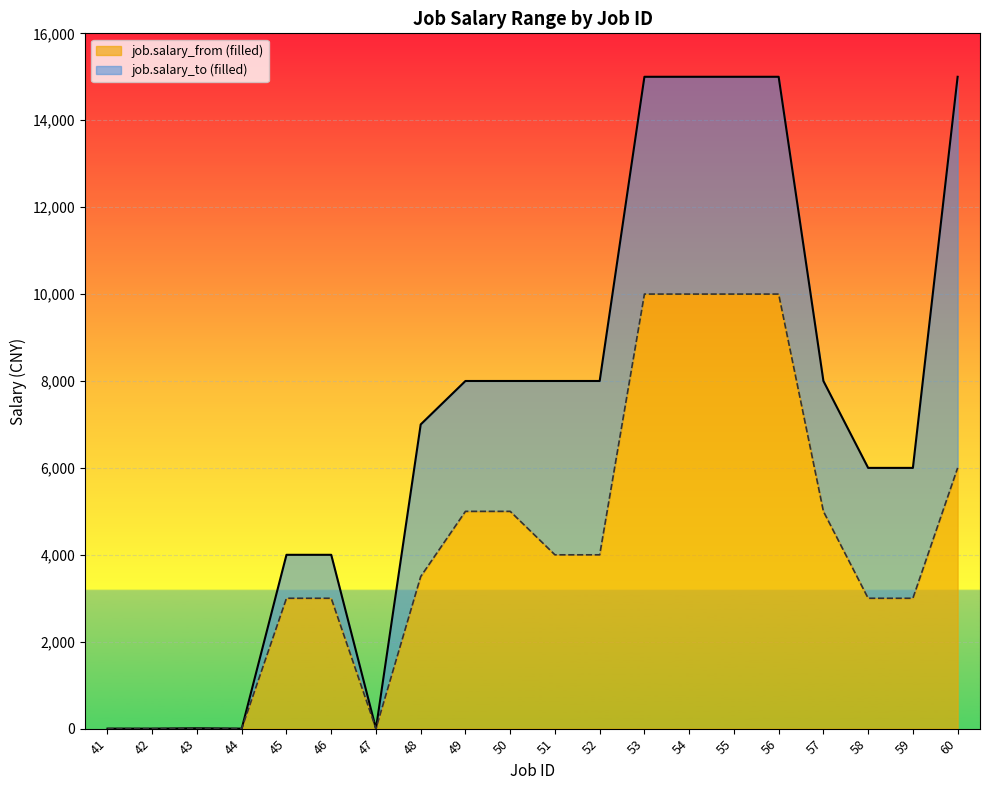

Reading left to right, transcribe all the data shown in this chart.

job.salary_from: 0	0	5	0	3000	3000	0	3500	5000	5000	4000	4000	10000	10000	10000	10000	5000	3000	3000	6000
job.salary_to: 0	0	8	0	4000	4000	0	7000	8000	8000	8000	8000	15000	15000	15000	15000	8000	6000	6000	15000